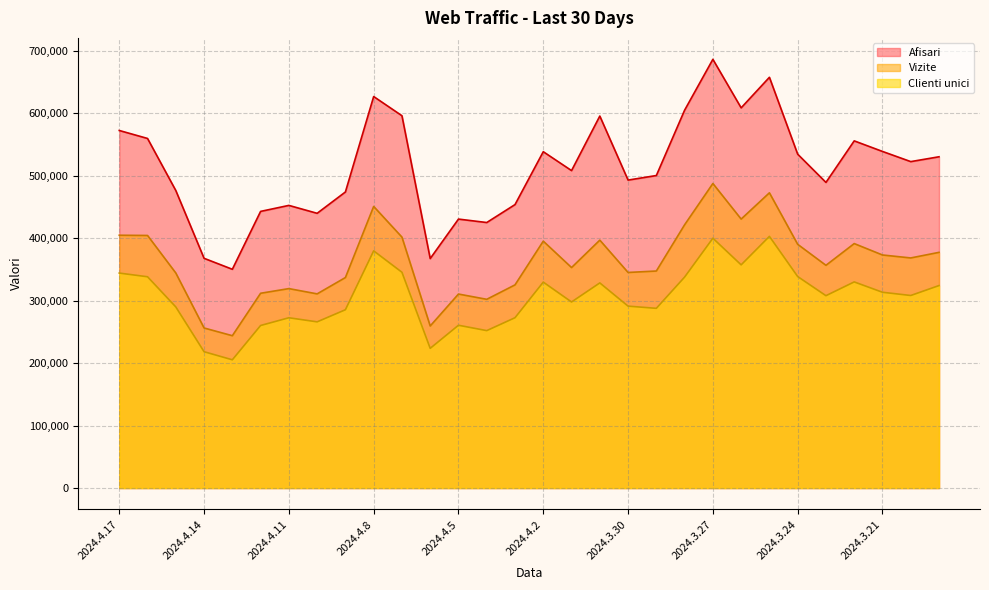

Where is the first local minimum for Afisari?

2024.4.13